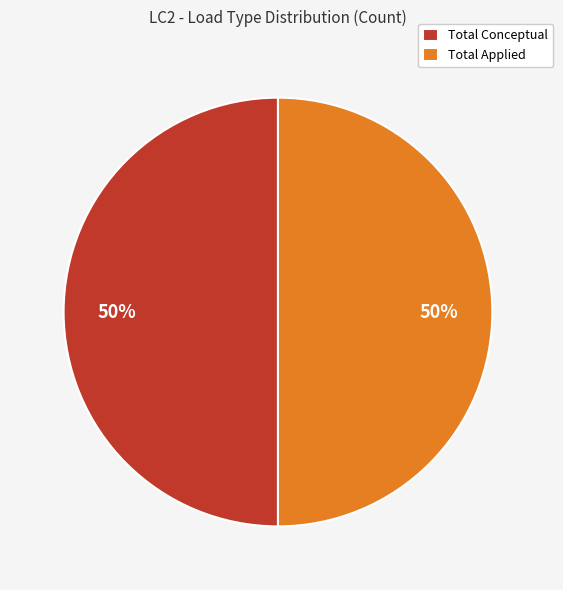

True or false: Total Conceptual accounts for 50% of the total.

True